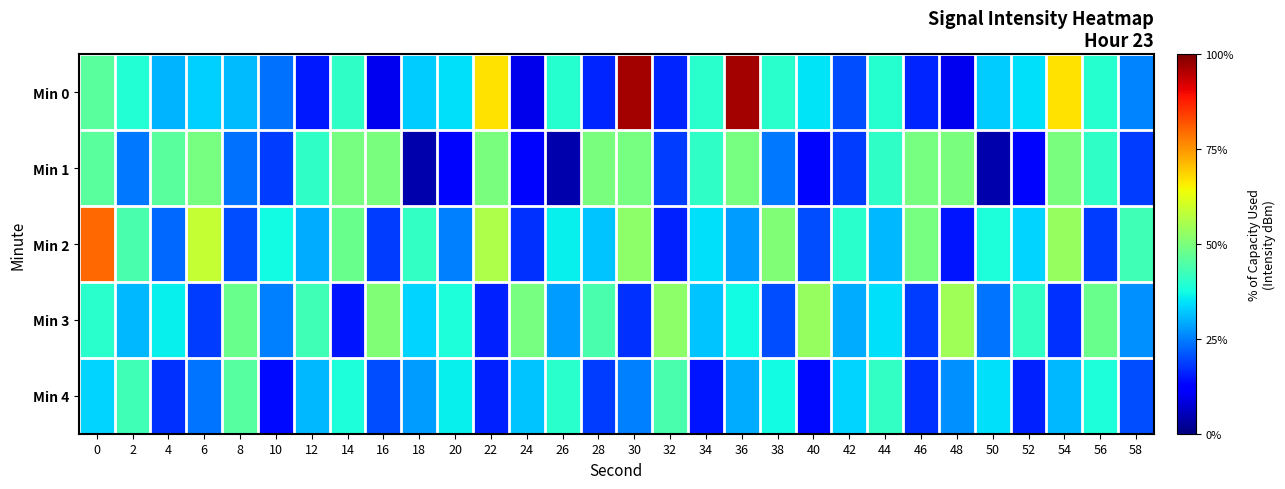

What is the total value across all series at 14?

-568.1